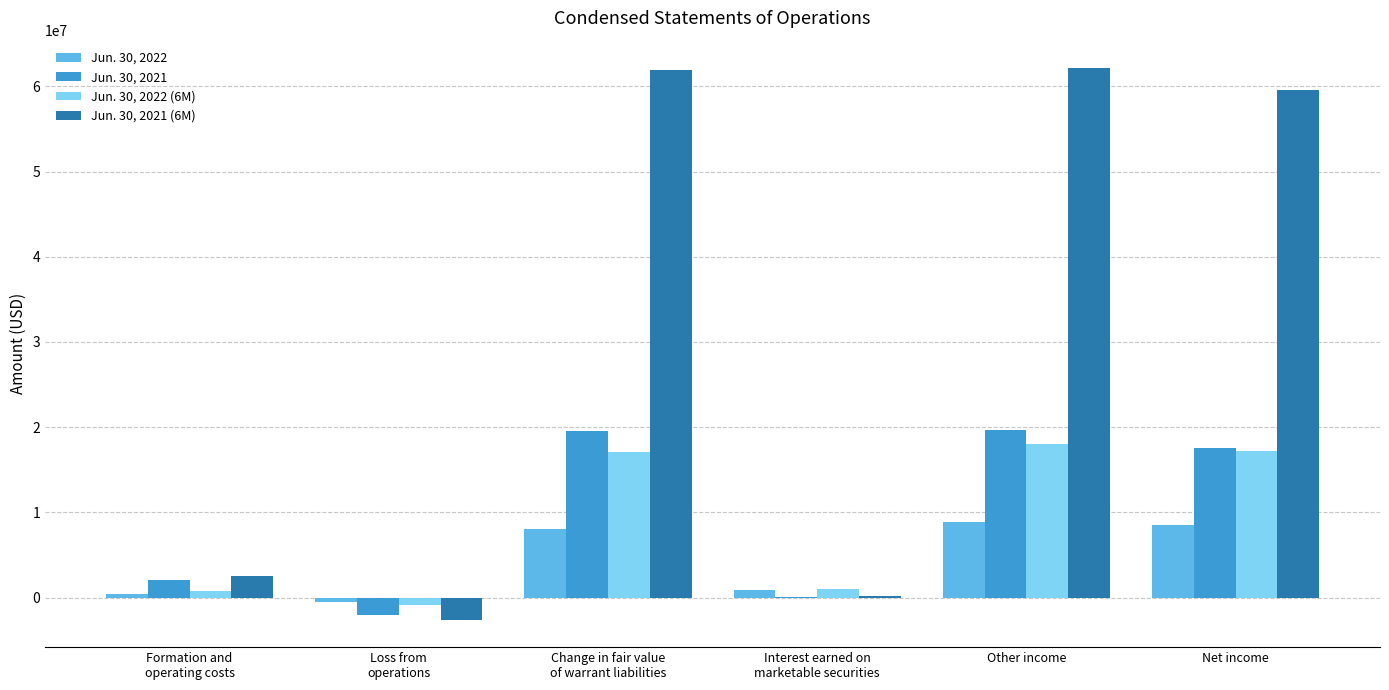

What is the total value across all series at Other income?

108792016